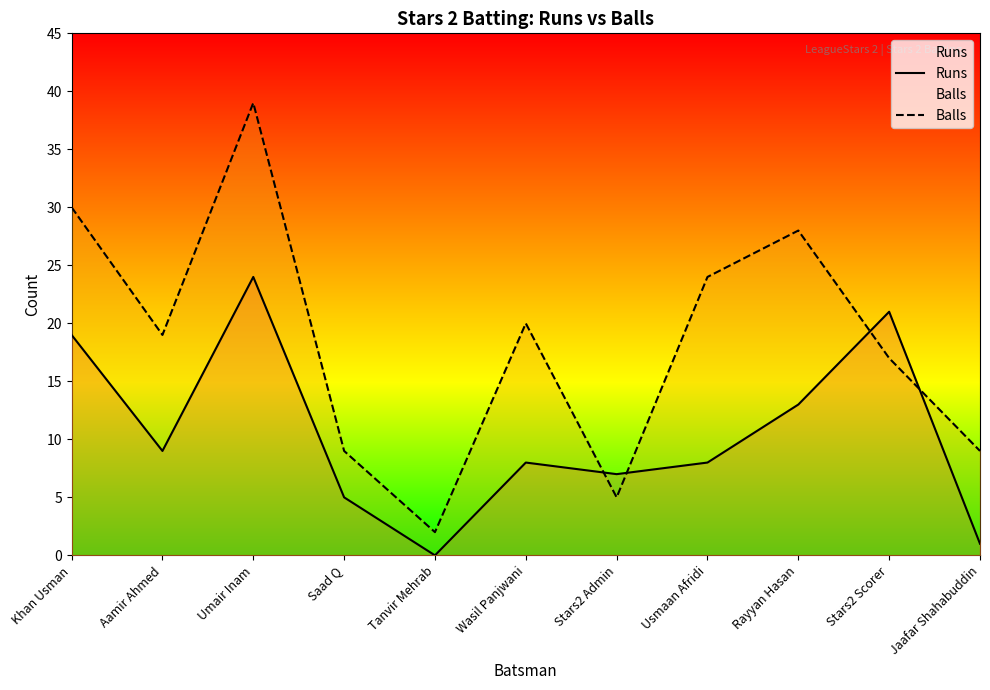

Rank the series at Usmaan Afridi from highest to lowest value.

Balls, Runs